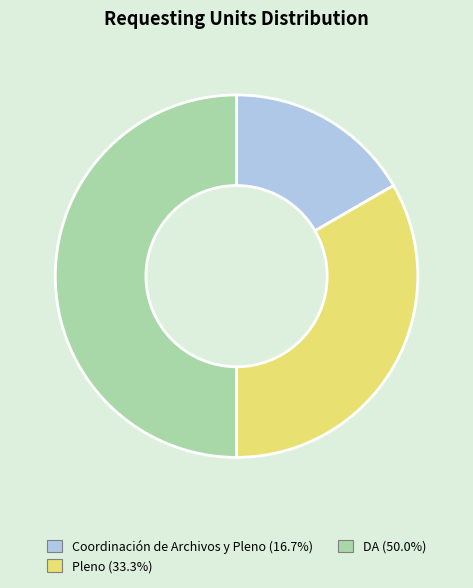

Which has a higher value, DA or Pleno?

DA